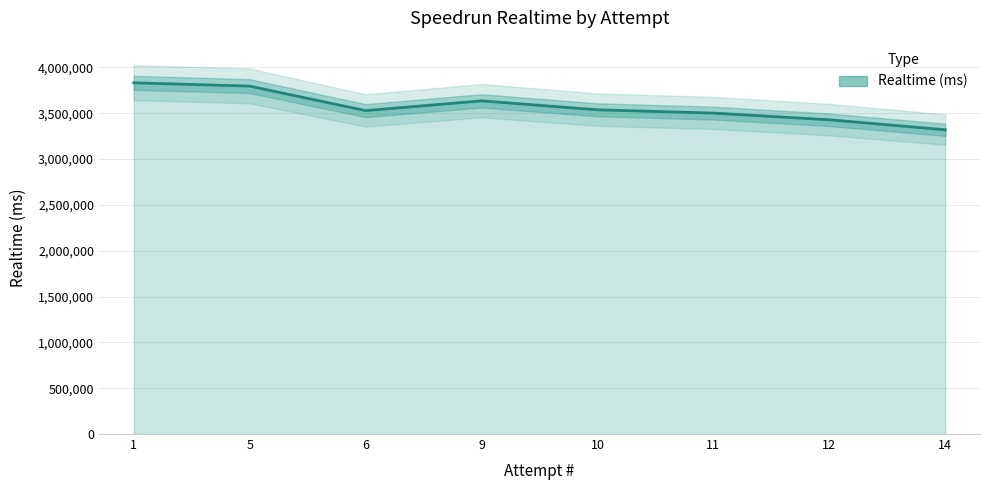

Reading left to right, transcribe all the data shown in this chart.

3831144	3795027	3527864	3634170	3536516	3500828	3427830	3318945